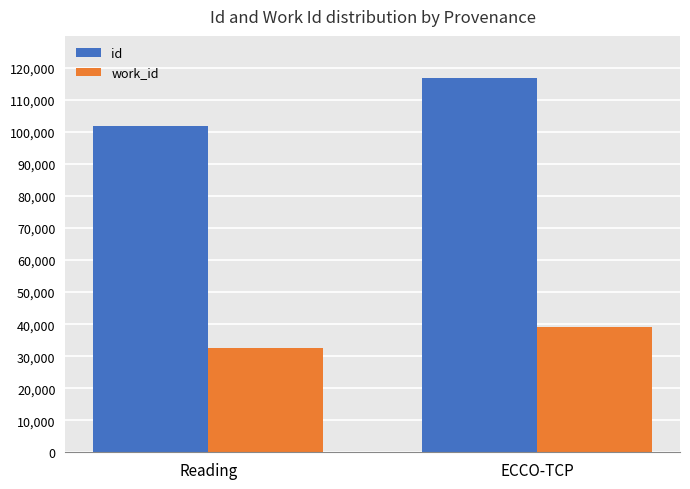

What is the greatest value displayed?

116799